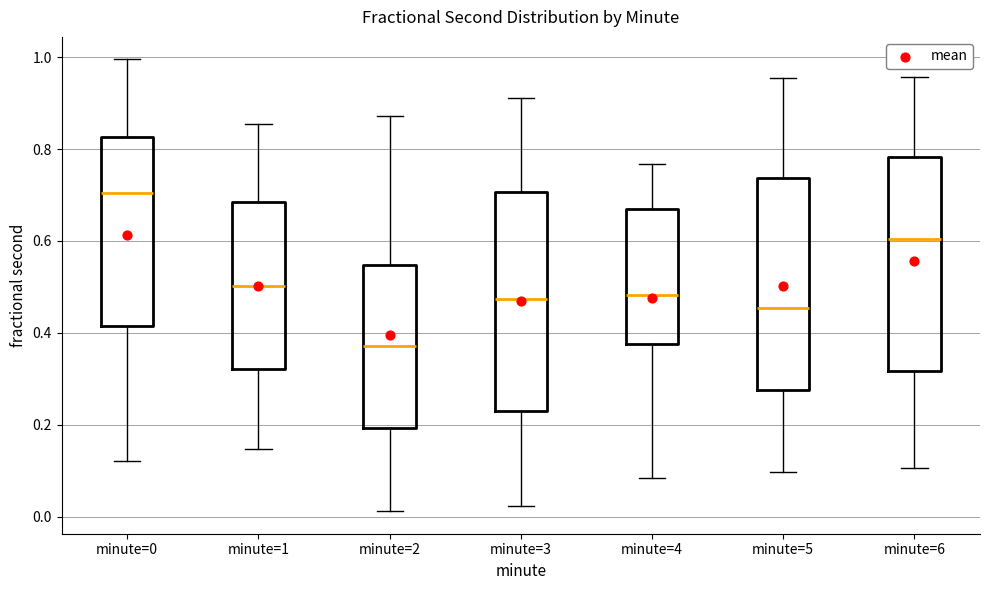

Which box's median line is the lowest?

minute=2